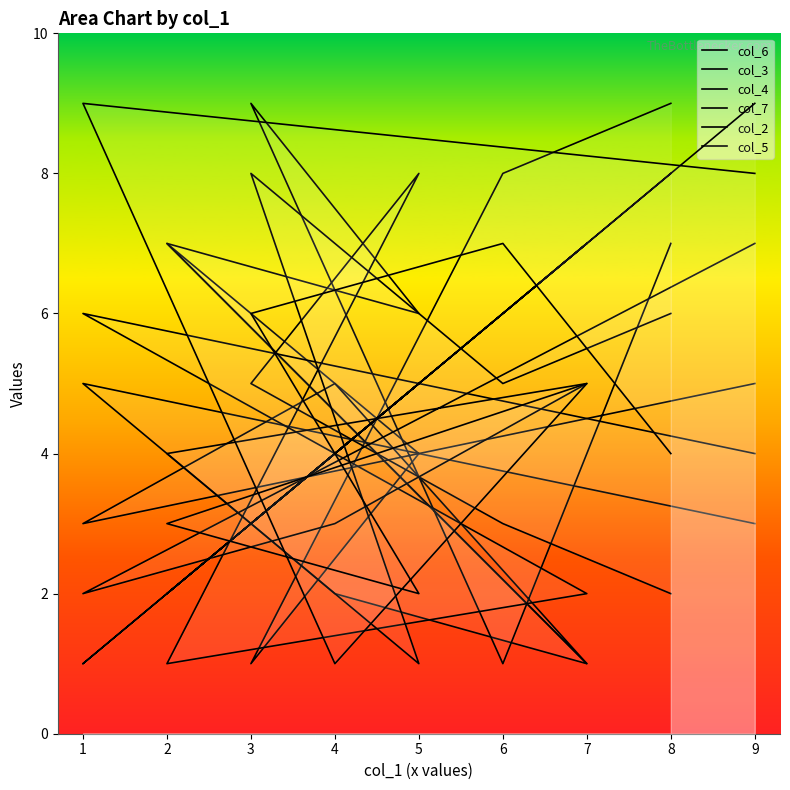

Which category has the lowest value across all series?

7